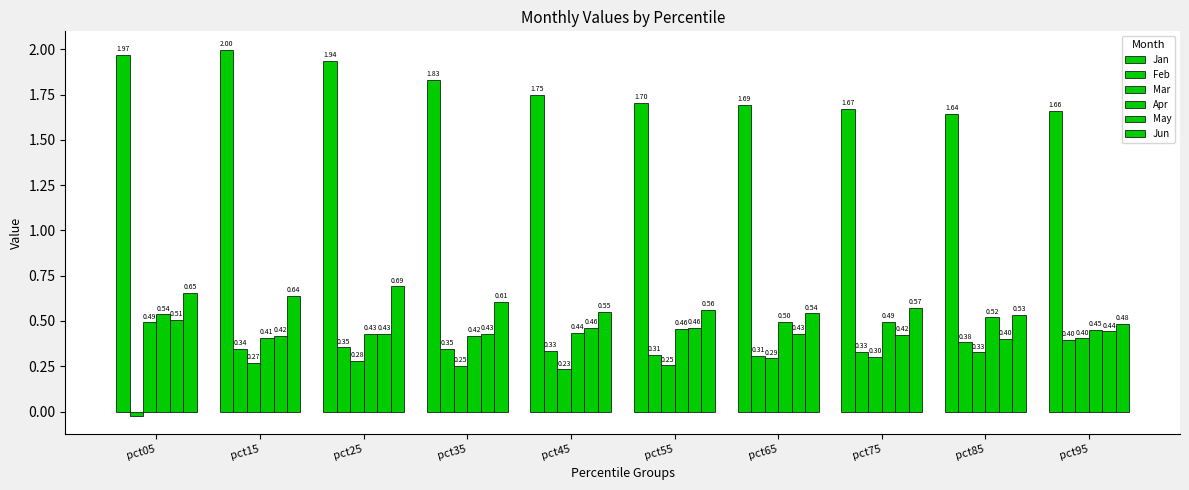

Which label corresponds to the largest value in the chart?

pct15